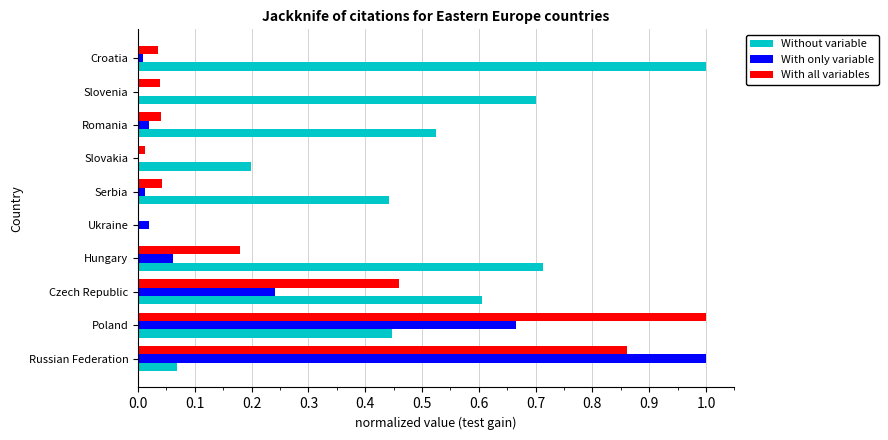

Which series changed the most between Czech Republic and Hungary?

With all variables